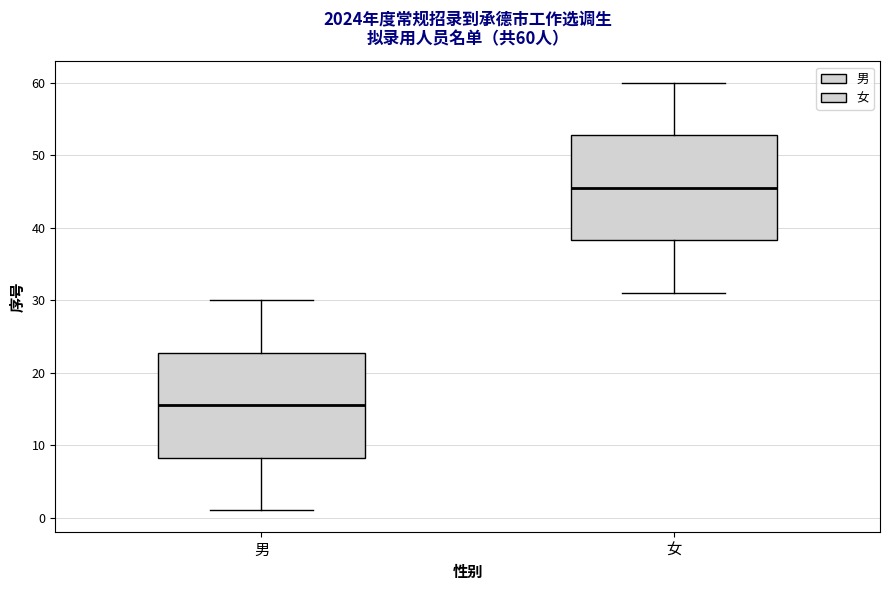

Which box's median line is the highest?

女